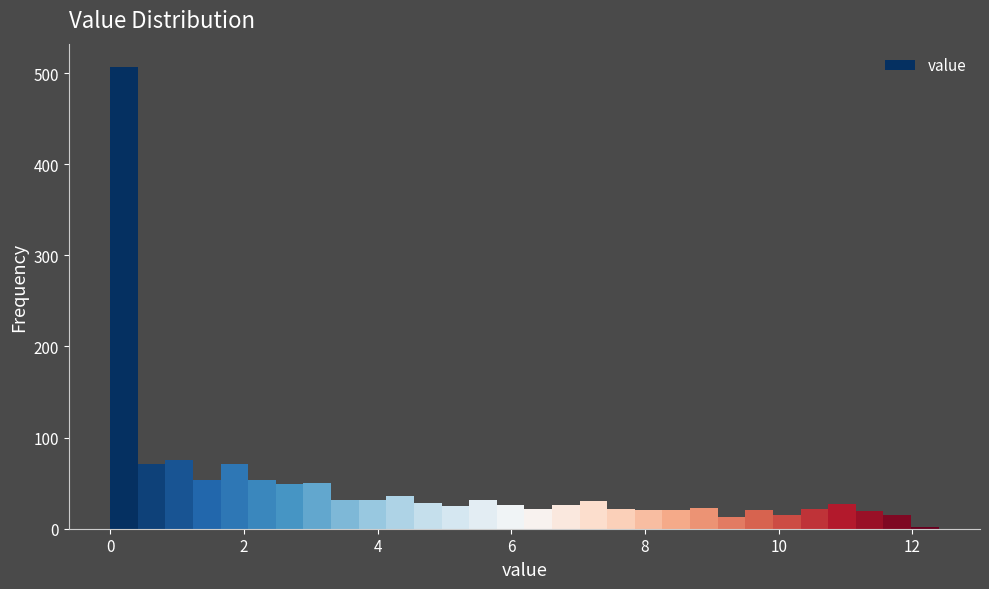

Read against the x-axis, roughly where is the centre of the tallest bar?

0.2